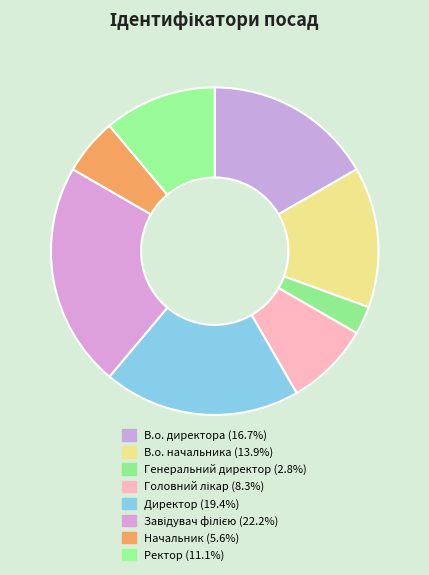

Count the number of slices in the pie.

8